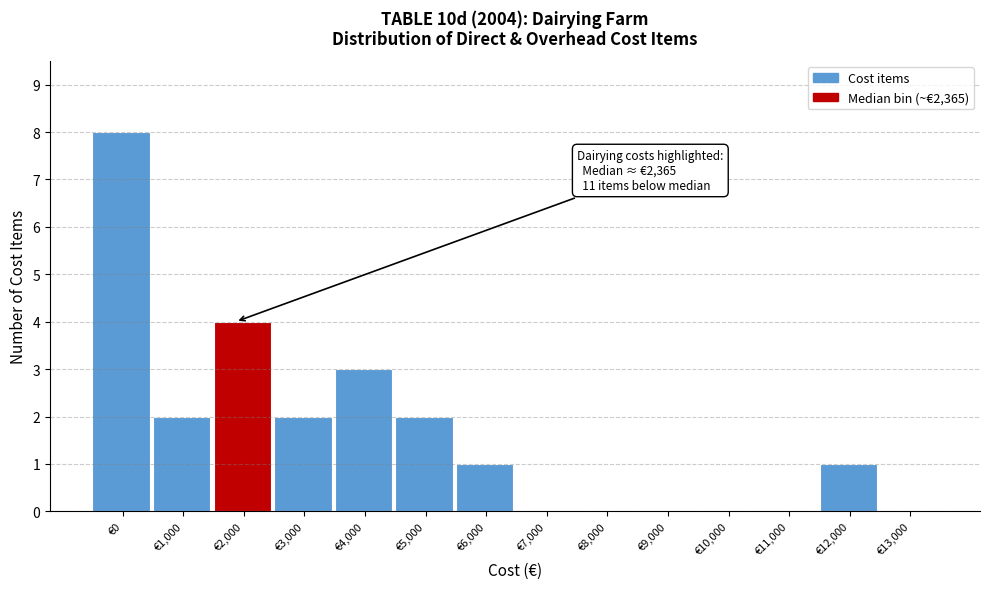

Reading right to left, extract all data points from this chart.

€13,000=0	€12,000=1	€11,000=0	€10,000=0	€9,000=0	€8,000=0	€7,000=0	€6,000=1	€5,000=2	€4,000=3	€3,000=2	€2,000=4	€1,000=2	€0=8